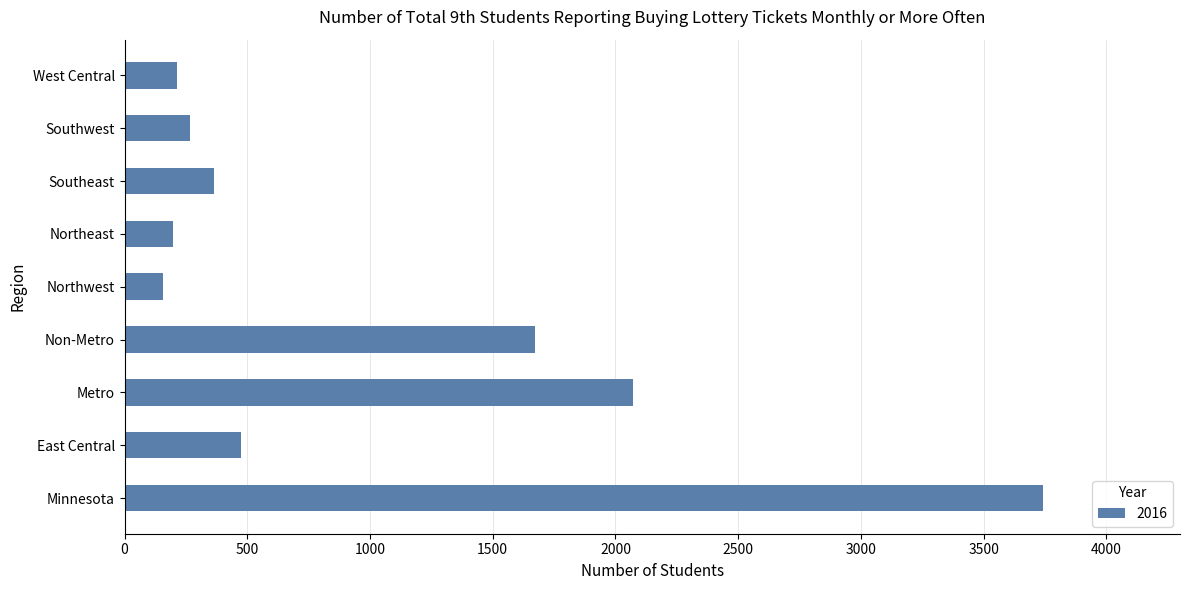

The value at East Central is 474. True or false?

True